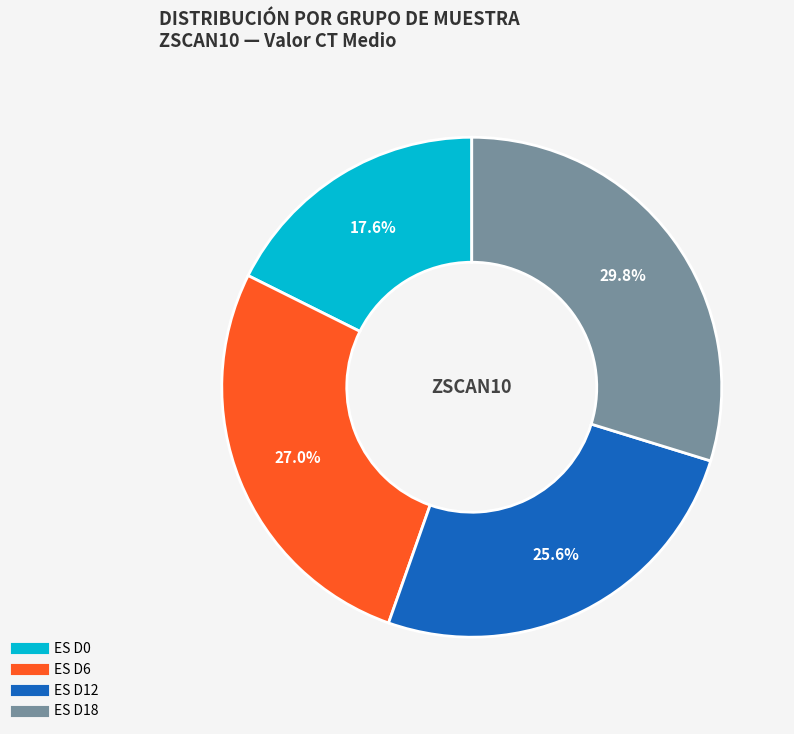

Does ES D18 represent more than half of the total?

No